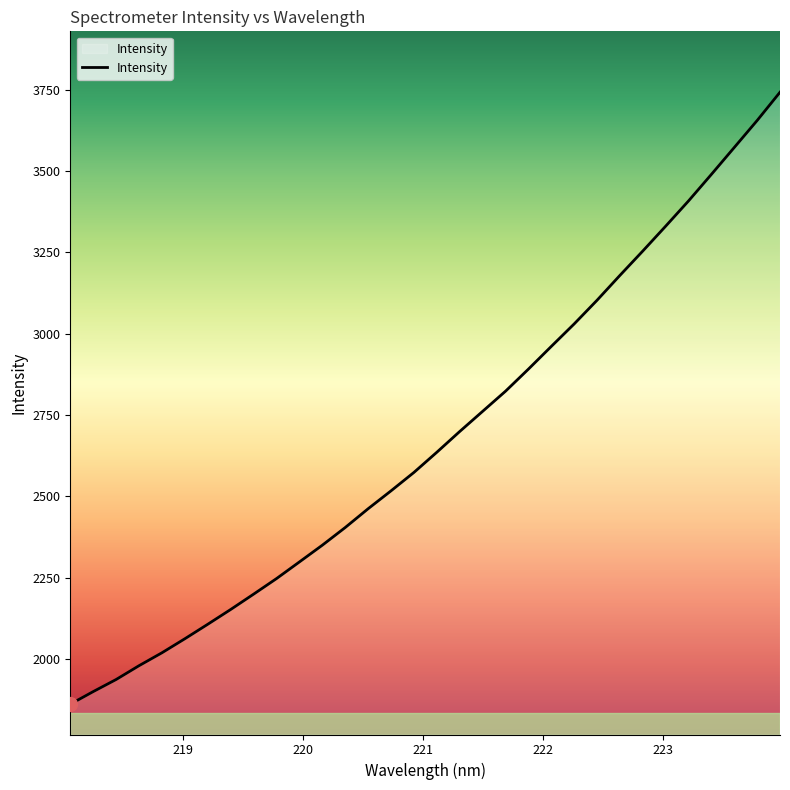

What is the difference between the maximum and minimum values?

1880.7